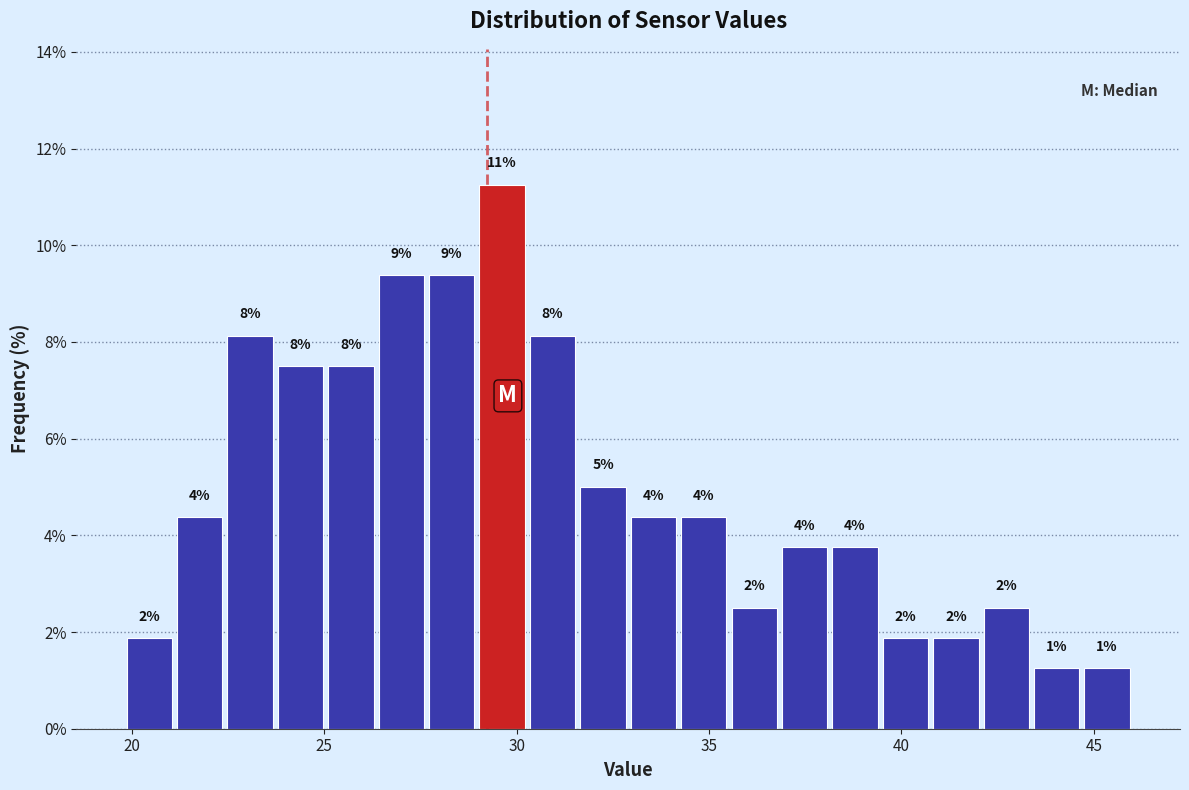

Read against the x-axis, roughly where is the centre of the tallest bar?

29.5